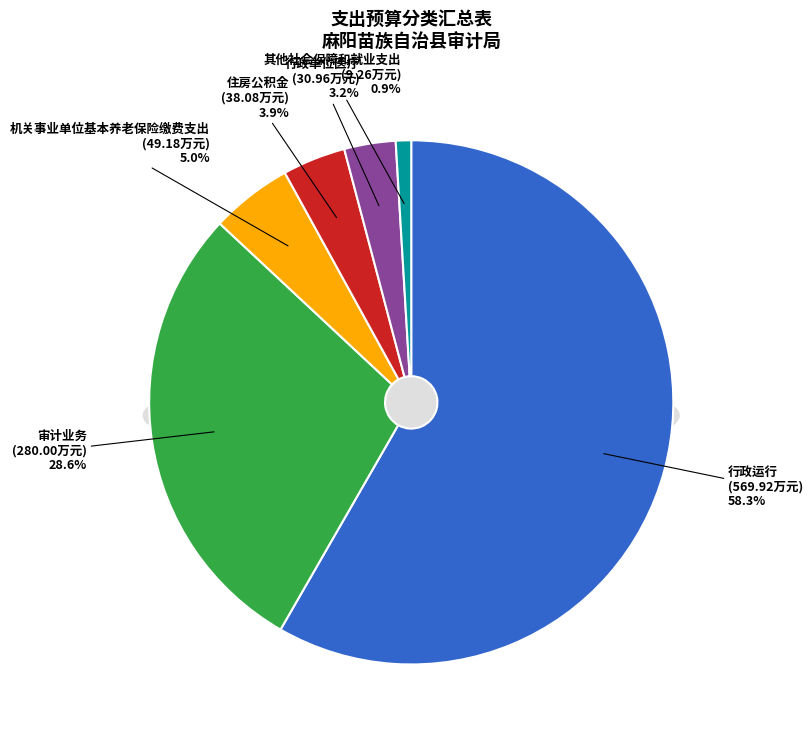

To the nearest percent, what is the difference between the 行政单位医疗 and 机关事业单位基本养老保险缴费支出 slice percentages?

2%